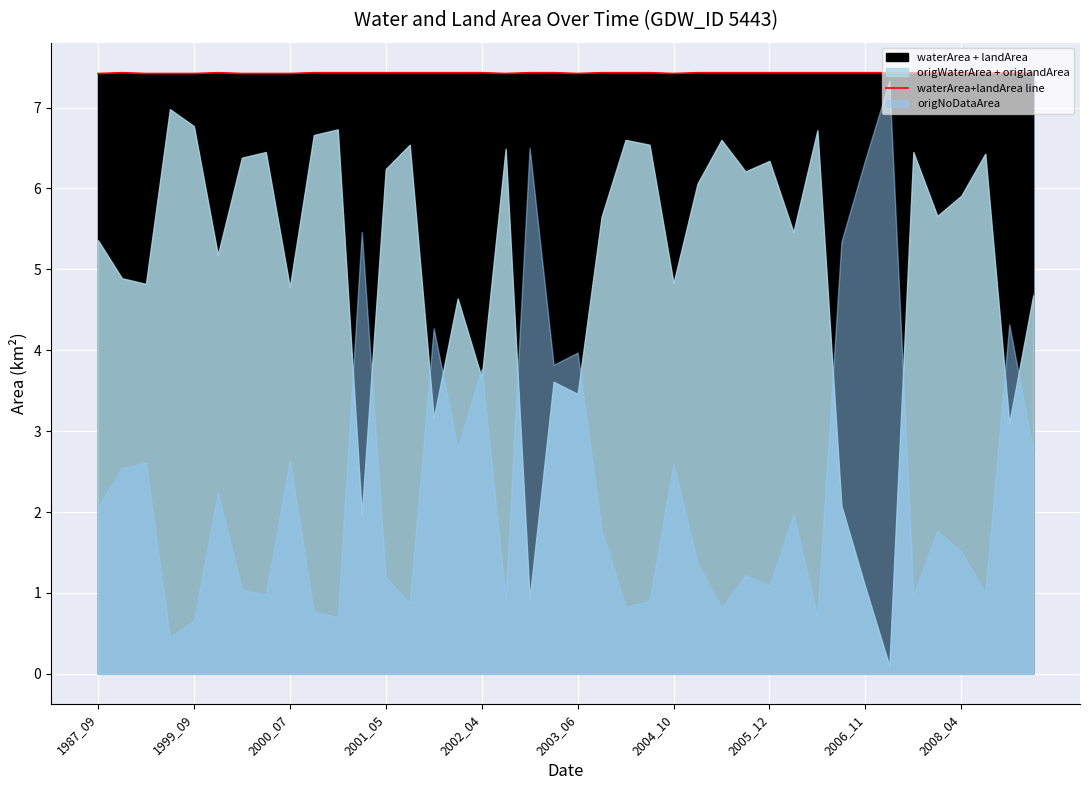

What is the maximum value for waterArea+landArea line?

7.4